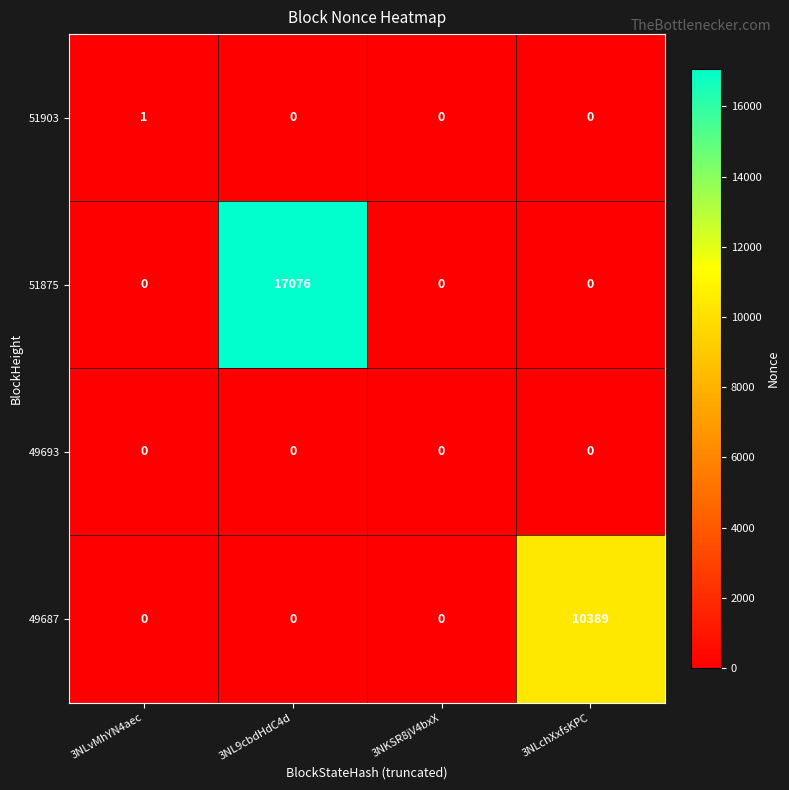

What is the difference between the maximum and minimum values in the 51875 series?

17076